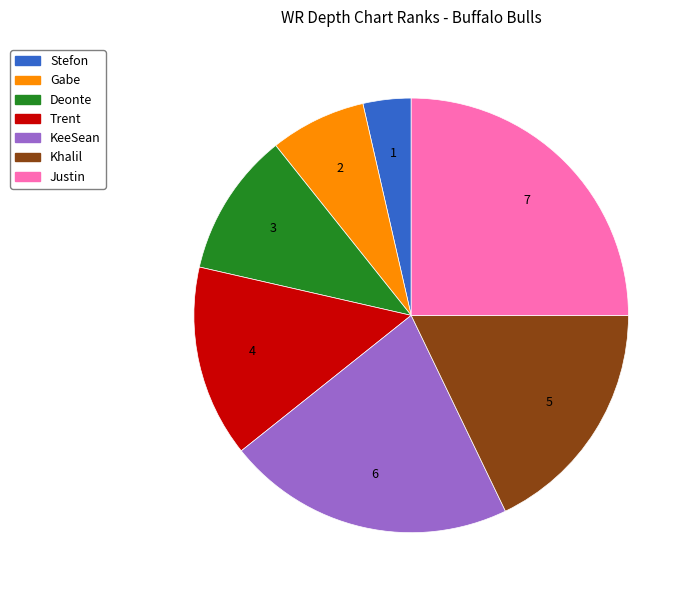

Rank the categories by value from lowest to highest.

Stefon, Gabe, Deonte, Trent, Khalil, KeeSean, Justin